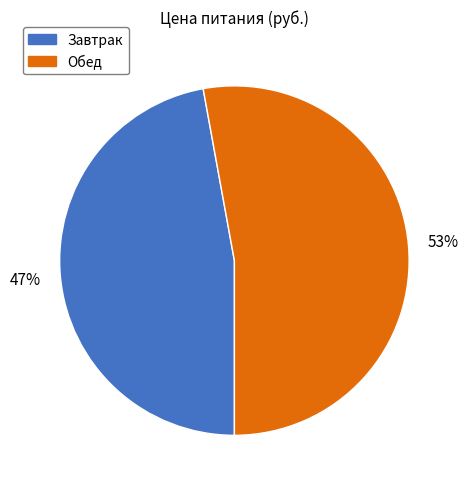

What is the largest slice in the pie chart?

Обед